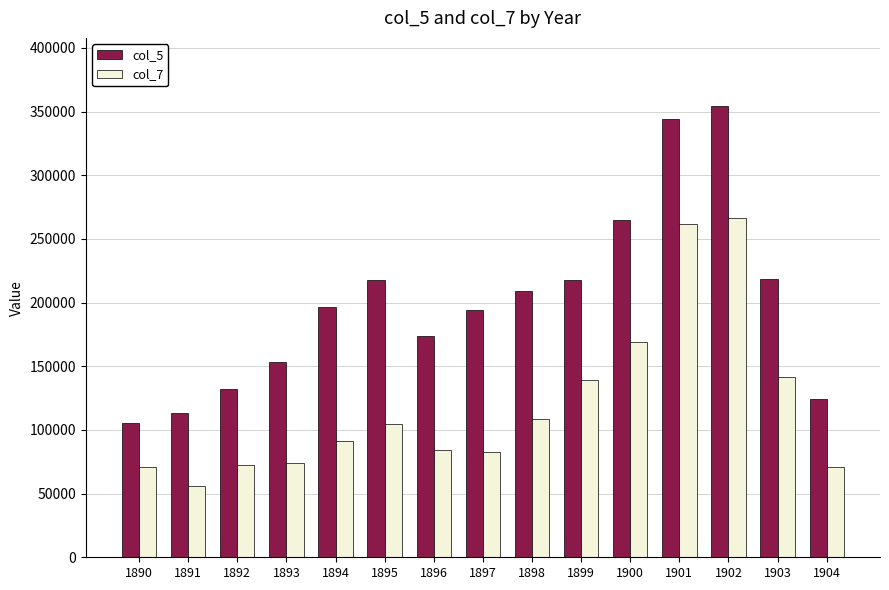

What is the minimum value shown in the chart?

56117